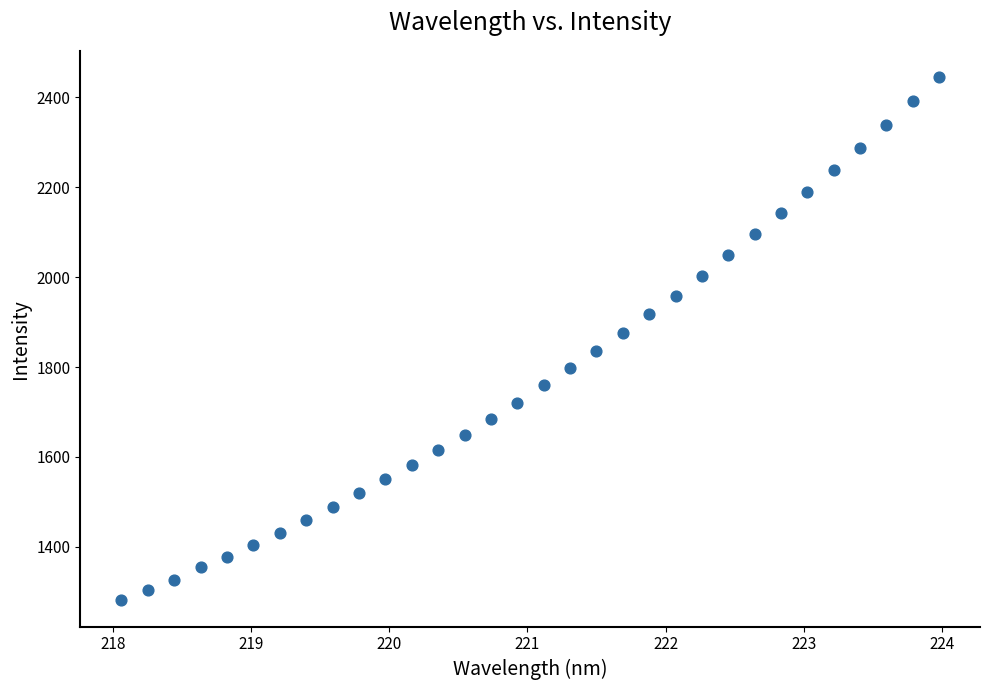

What is the range of X values (max minus min)?

5.9